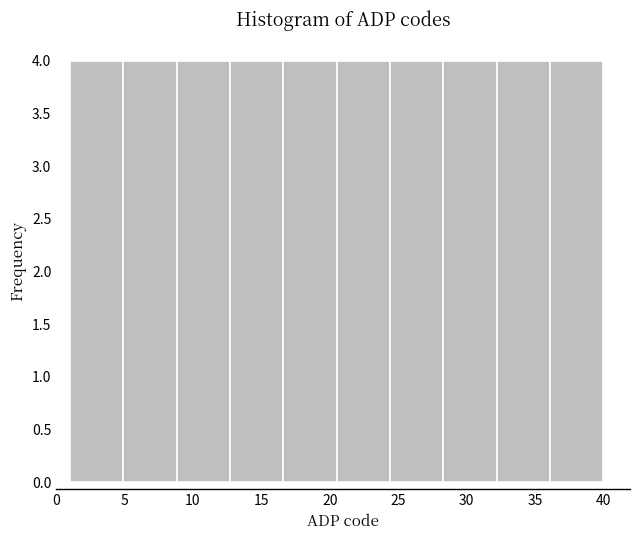

Reading left to right, transcribe this chart: for each bar, give the range it covers on the x-axis and its height. Neither the bar edges nor the heights are printed on the chart, so give them approximately, as read against the axes.

1.0 to 4.9: 4
4.9 to 8.8: 4
8.8 to 12.7: 4
12.7 to 16.6: 4
16.6 to 20.5: 4
20.5 to 24.4: 4
24.4 to 28.3: 4
28.3 to 32.2: 4
32.2 to 36.1: 4
36.1 to 40.0: 4